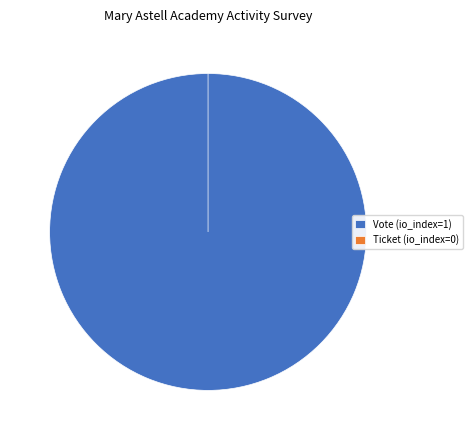

Which category has the smallest portion of the pie?

Ticket